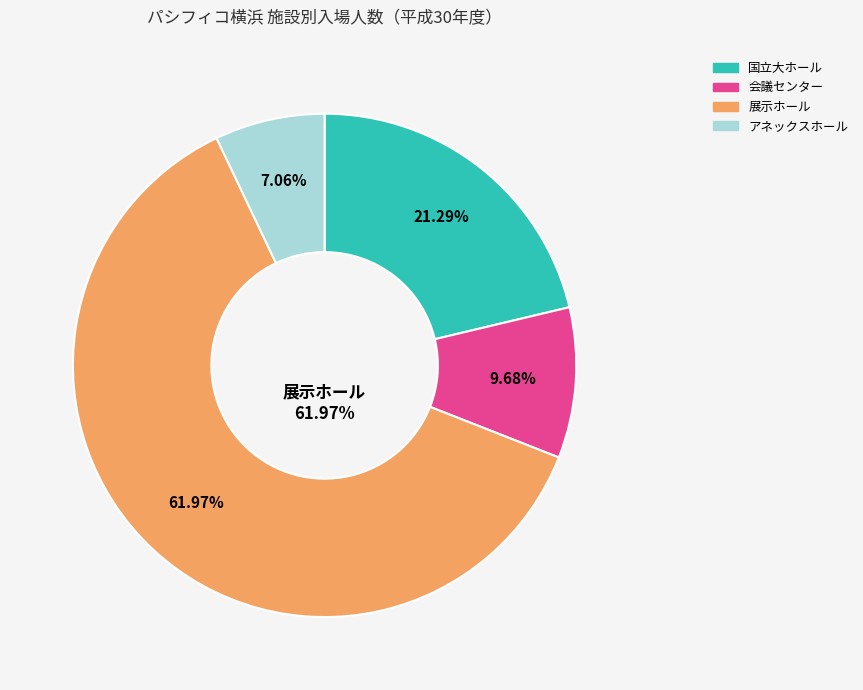

Rank the categories by value from highest to lowest.

展示ホール, 国立大ホール, 会議センター, アネックスホール